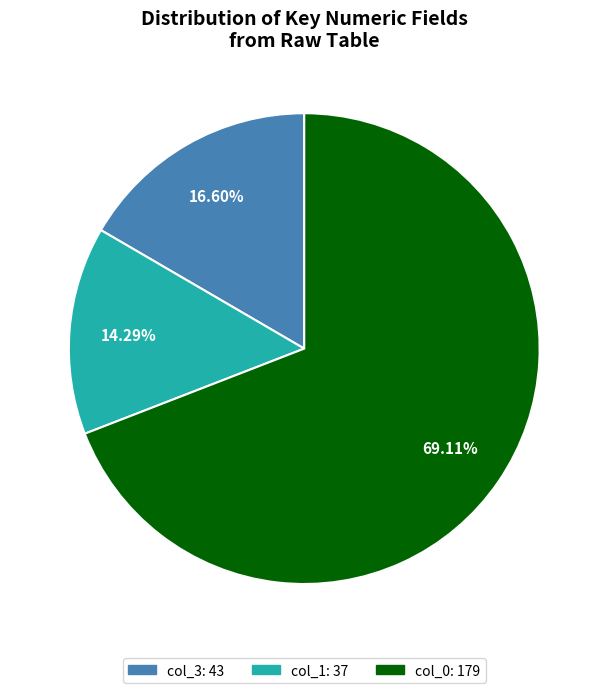

Is there any slice that represents more than half of the pie?

Yes